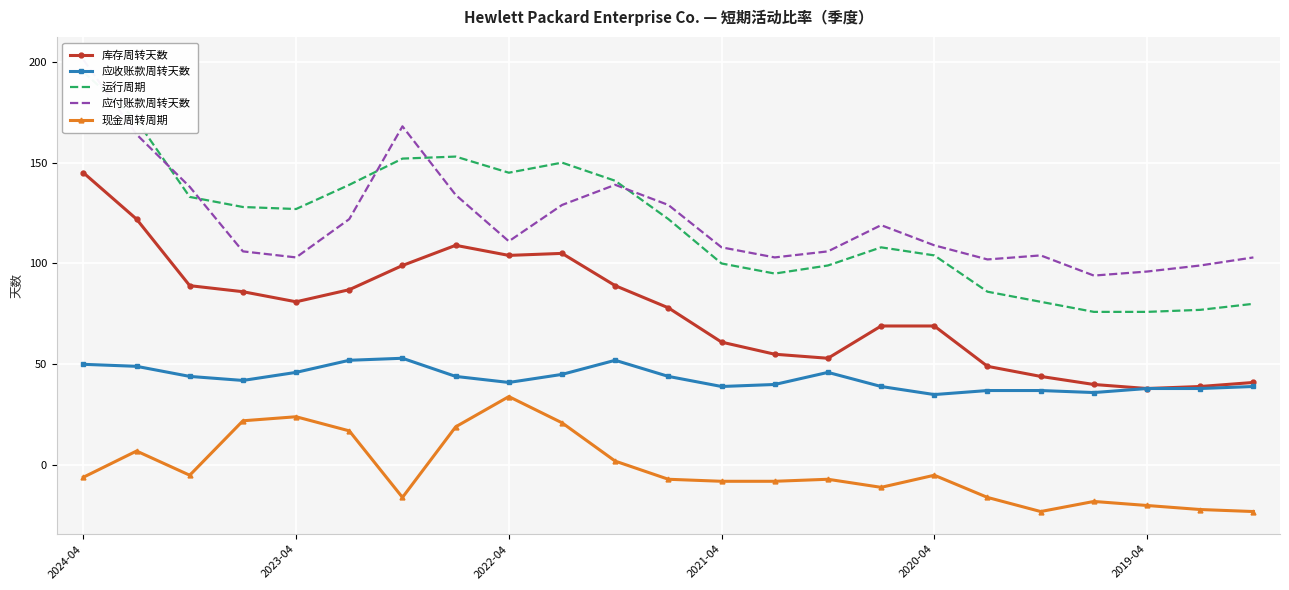

Which category has the highest value in the 库存周转天数 series?

2024-04